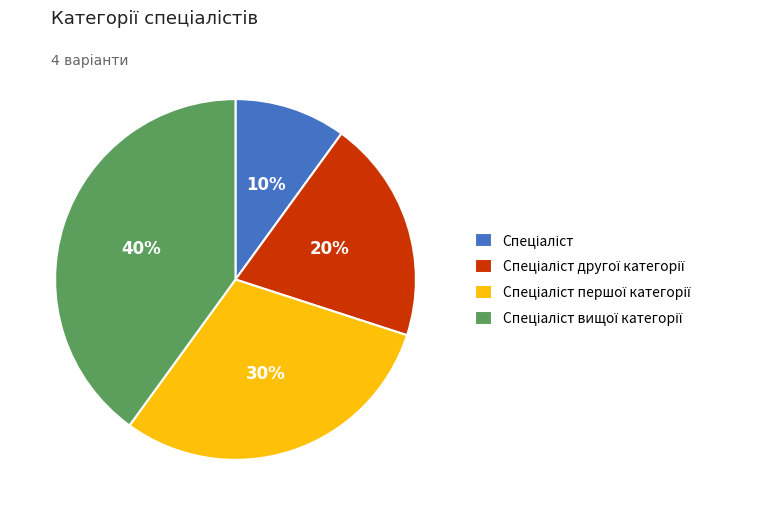

Is there any slice that represents more than half of the pie?

No